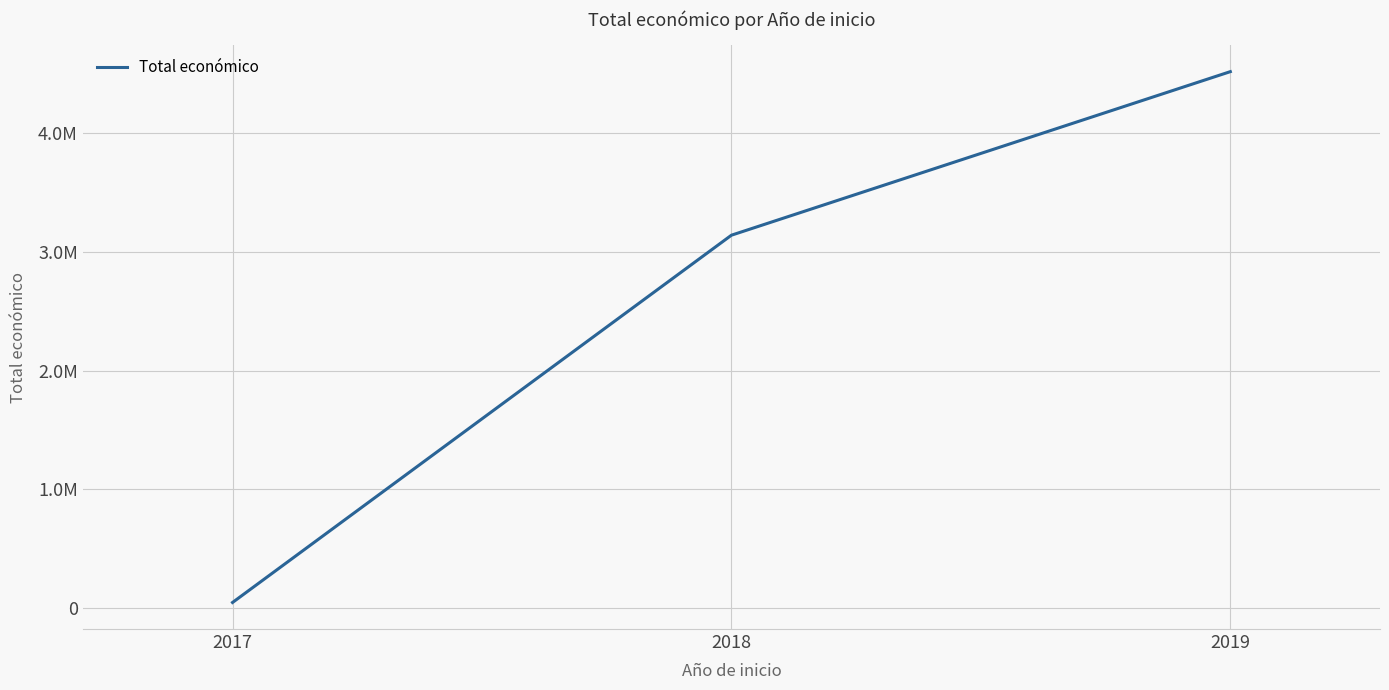

The chart shows a value of 60526 at 2017. True or false?

False